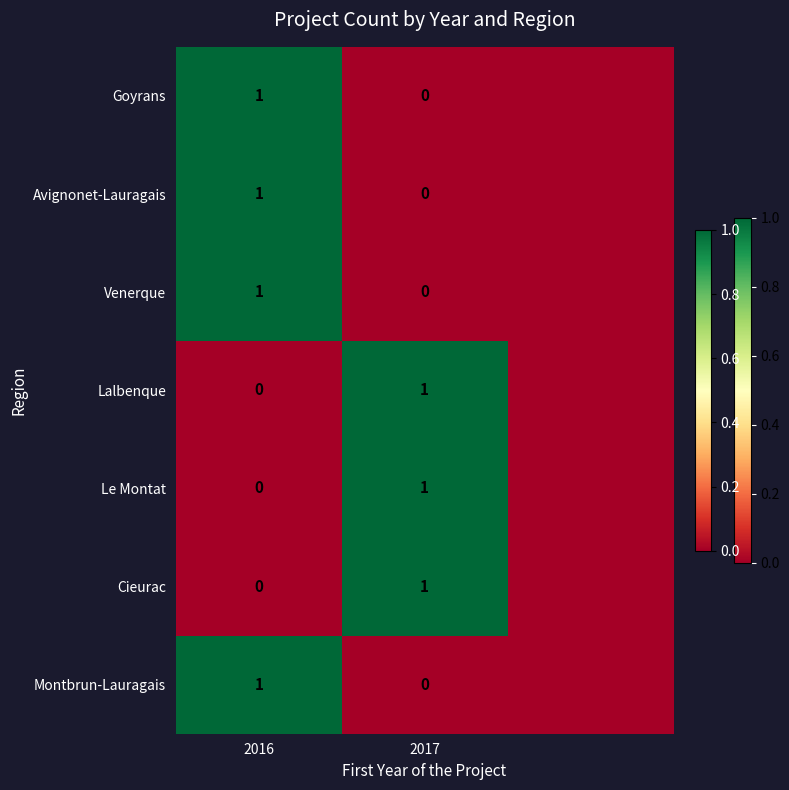

At how many categories does at least one series exceed 0?

2